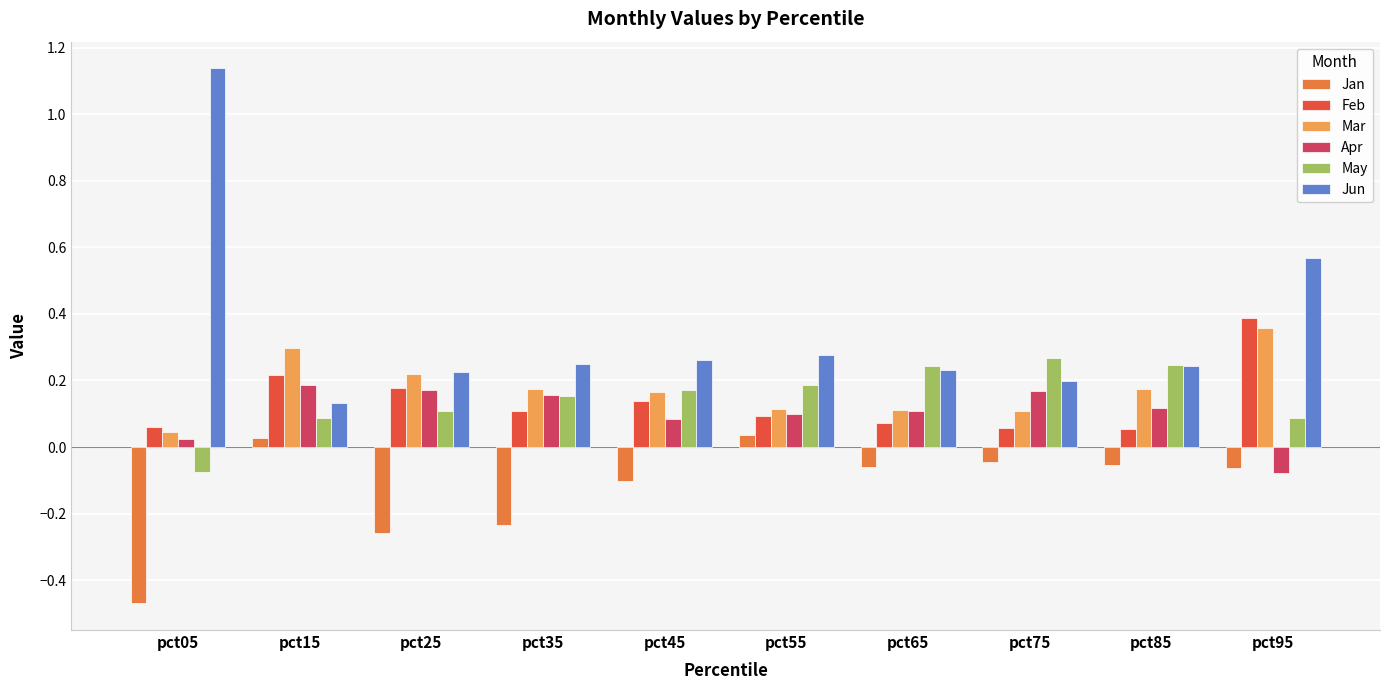

Which series has the largest range (max minus min)?

Jun